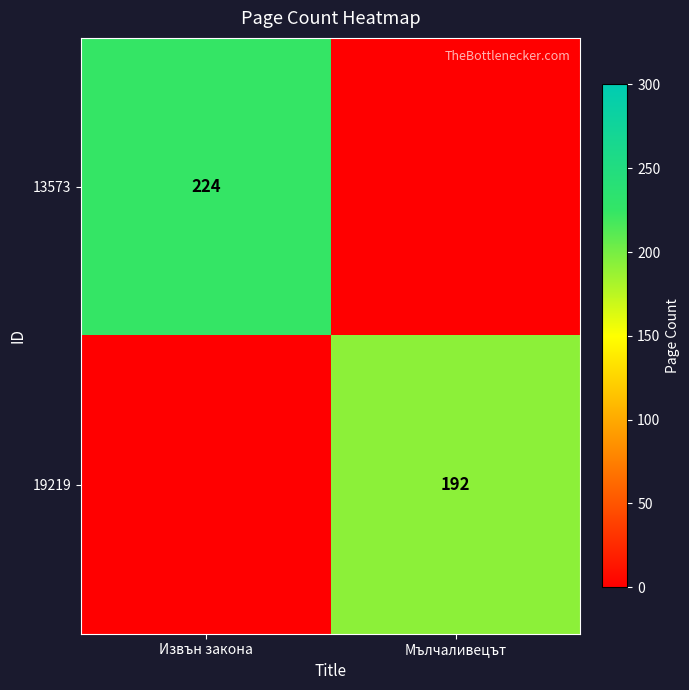

The 13573 series shows 224 at Извън закона. True or false?

True